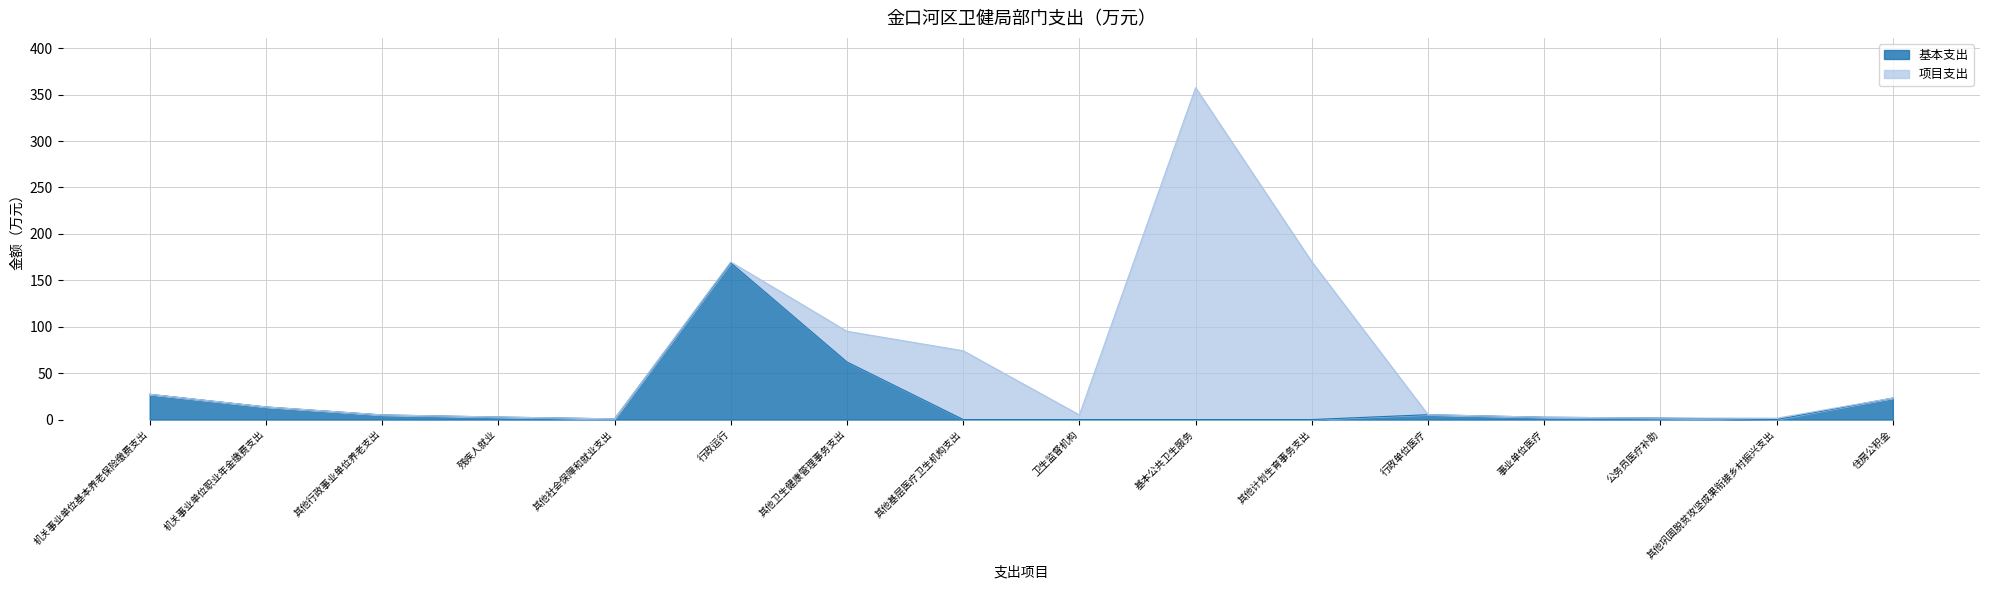

Rank the categories by value from highest to lowest.

行政运行, 其他卫生健康管理事务支出, 机关事业单位基本养老保险缴费支出, 住房公积金, 机关事业单位职业年金缴费支出, 行政单位医疗, 其他行政事业单位养老支出, 残疾人就业, 事业单位医疗, 公务员医疗补助, 其他社会保障和就业支出, 其他基层医疗卫生机构支出, 卫生监督机构, 基本公共卫生服务, 其他计划生育事务支出, 其他巩固脱贫攻坚成果衔接乡村振兴支出